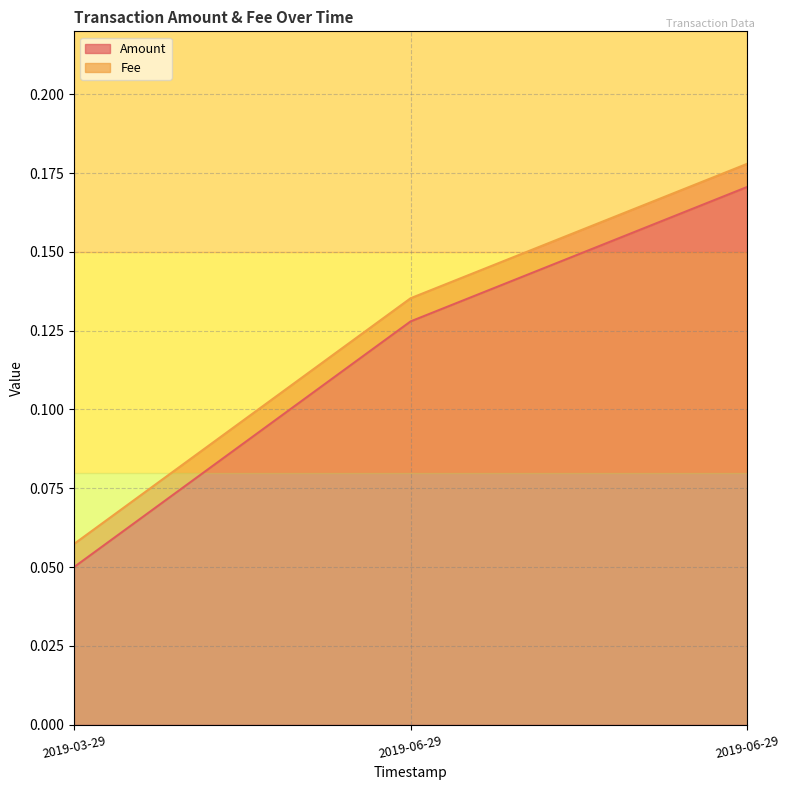

What is the smallest value displayed?

0.1